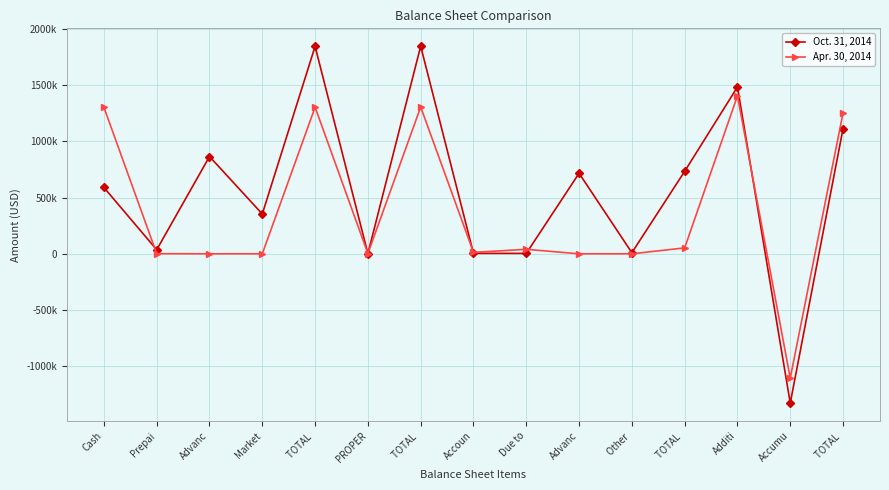

What is the difference between the Oct. 31, 2014 values at TOTAL  and Accumu?

3171632